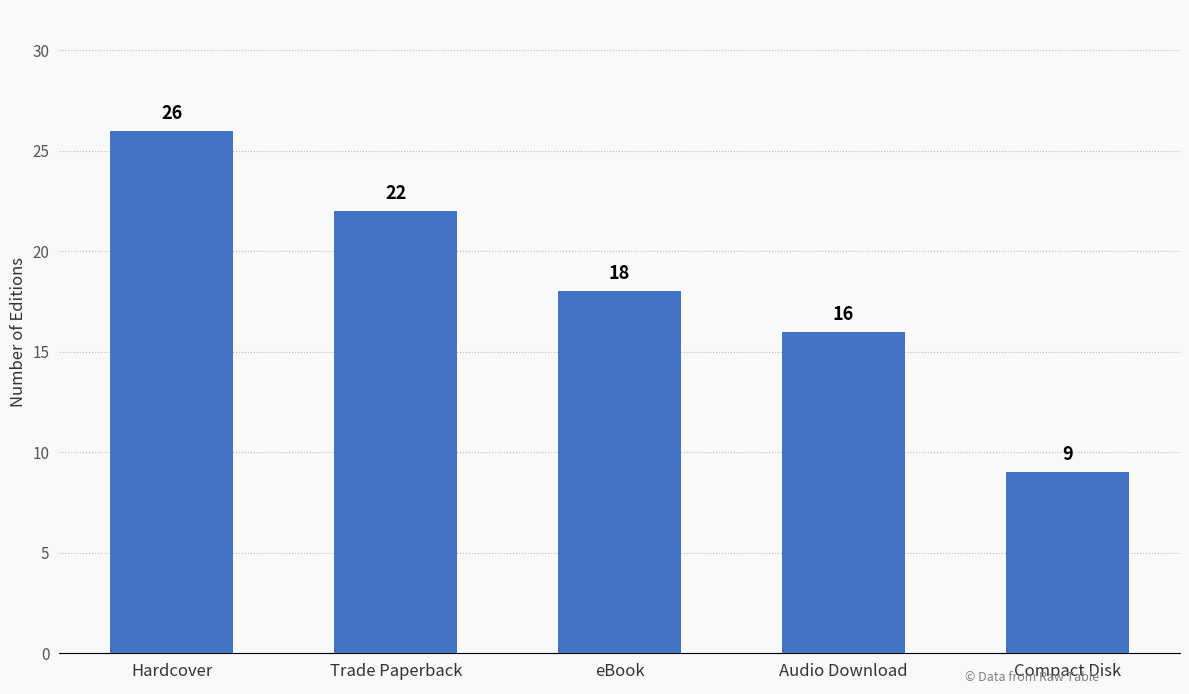

Which has a higher value, Compact Disk or Audio Download?

Audio Download